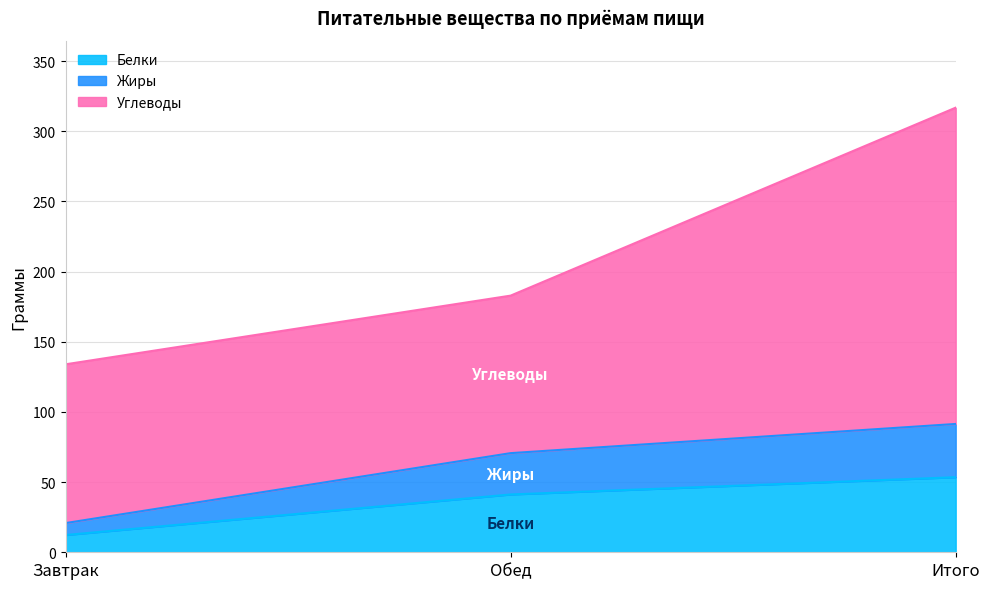

What is the difference between the maximum and minimum values in the Белки series?

41.2